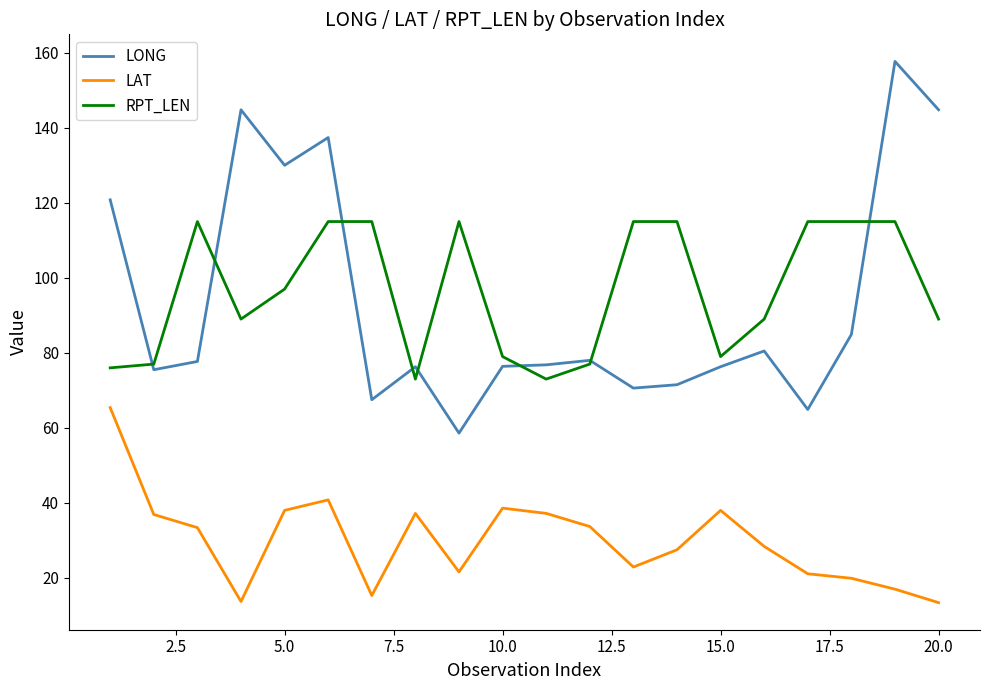

What is the highest value of the LONG series?

157.7